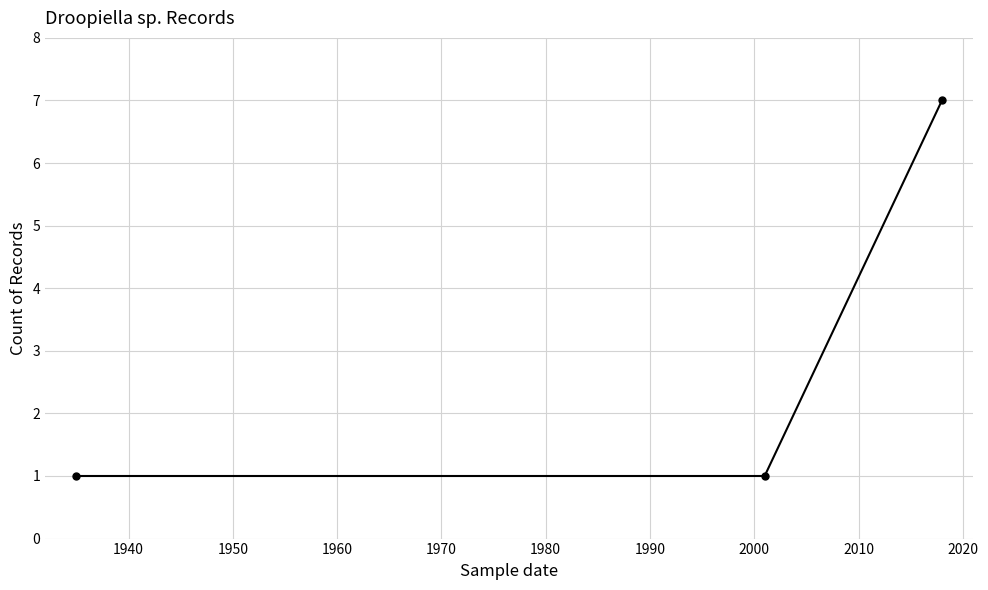

What is the minimum value shown in the chart?

1